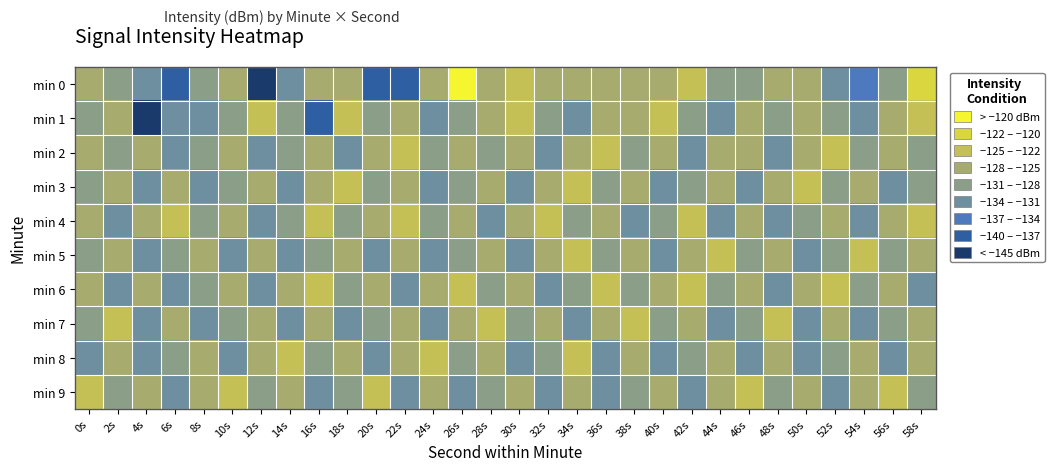

Which series changed the most between 12s and 44s?

min 0